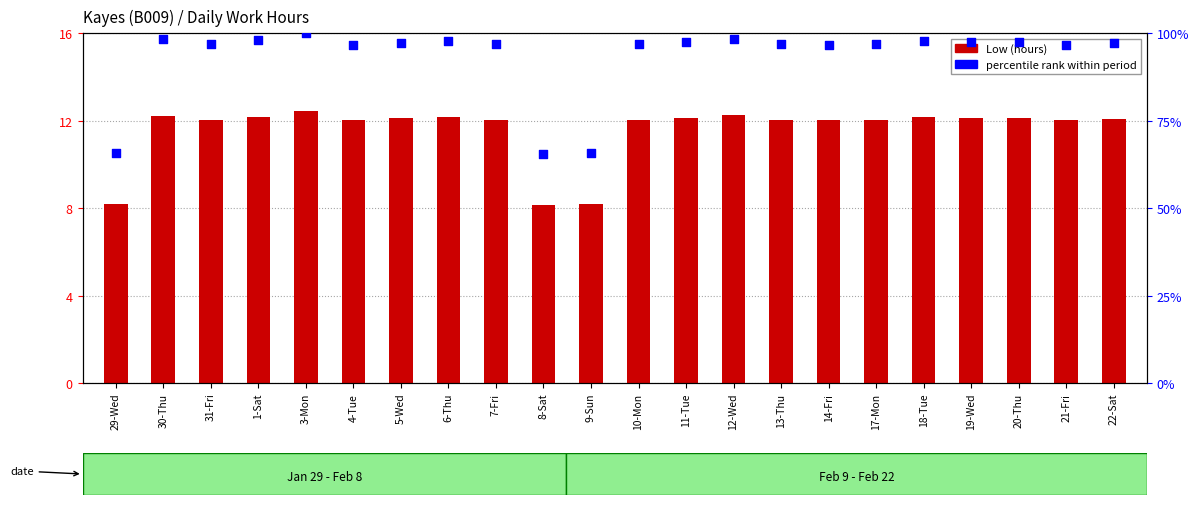

Which series reaches the maximum Y coordinate?

percentile rank within period